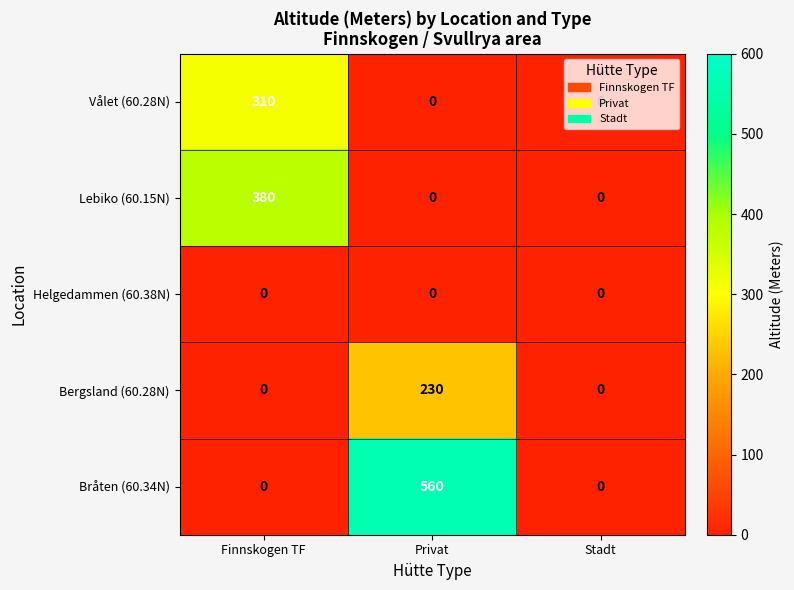

List the series in order of their peak value, lowest first.

Helgedammen (60.38N), Bergsland (60.28N), Vålet (60.28N), Lebiko (60.15N), Bråten (60.34N)